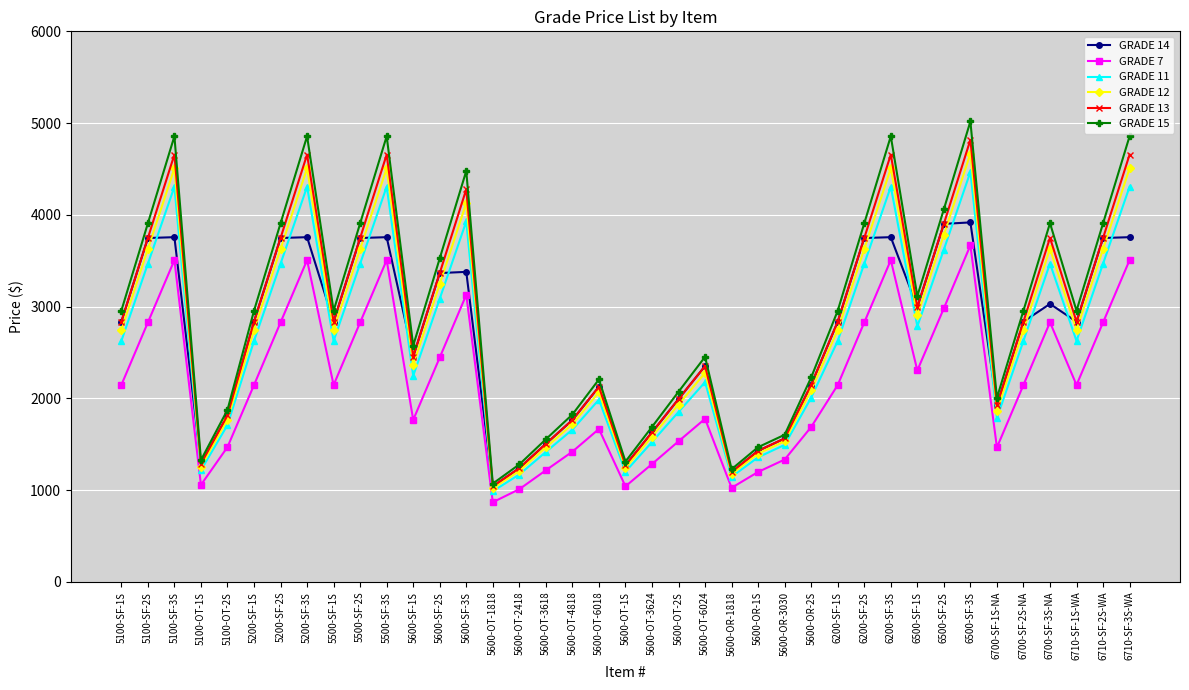

Which category has the lowest value across all series?

5600-OT-1818